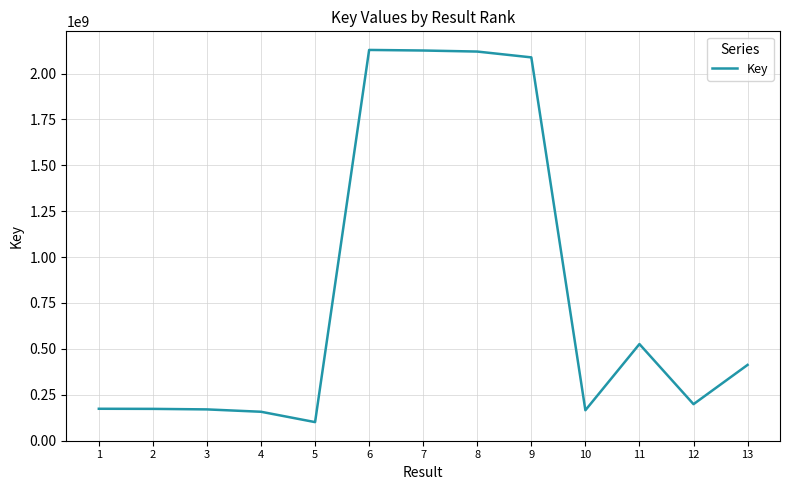

What is the difference between the values at 5 and 10?

64665032